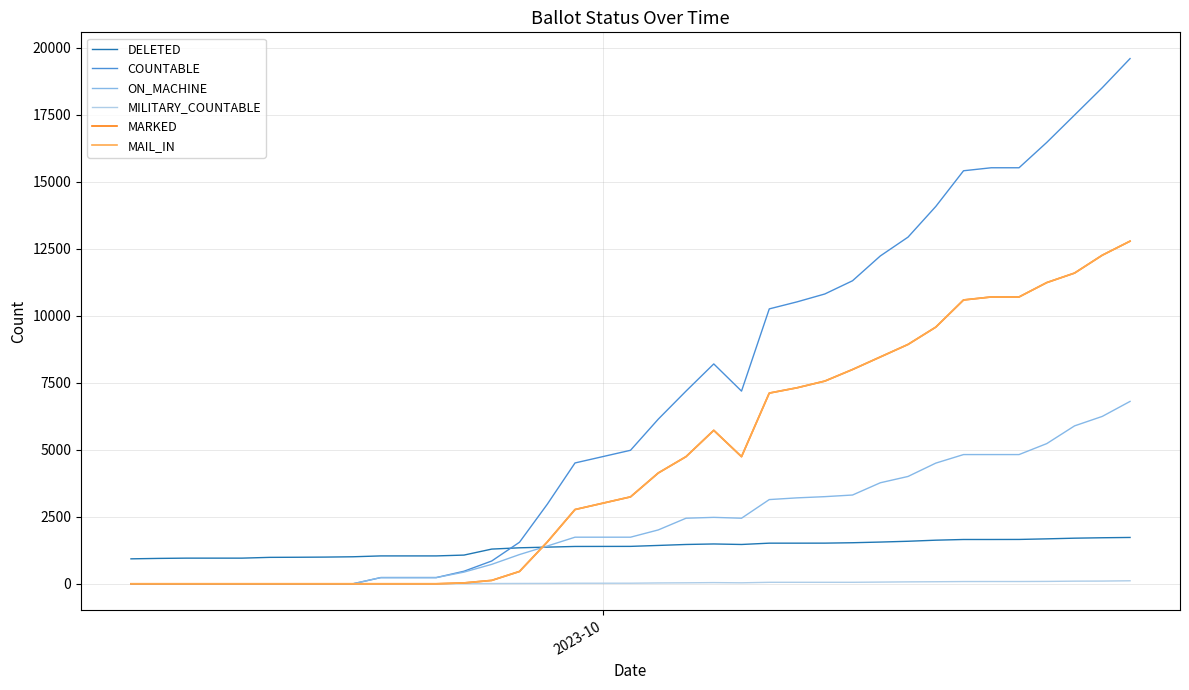

Is this an area chart (filled region under the line)?

No